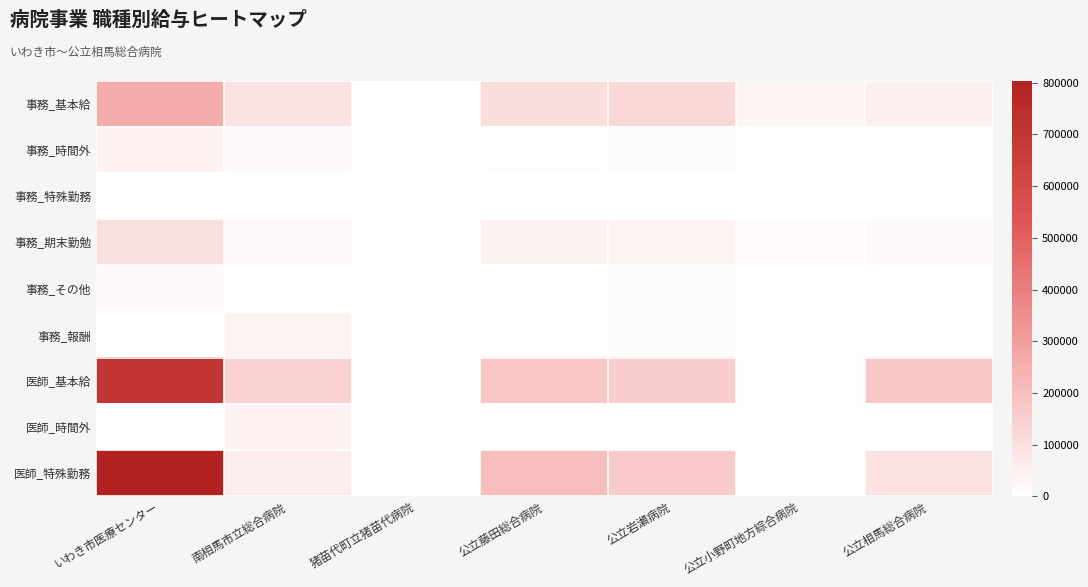

At 公立藤田総合病院, list the series in order from largest to smallest.

医師_特殊勤務, 医師_基本給, 事務_基本給, 事務_期末勤勉, 事務_時間外, 事務_その他, 事務_特殊勤務, 事務_報酬, 医師_時間外